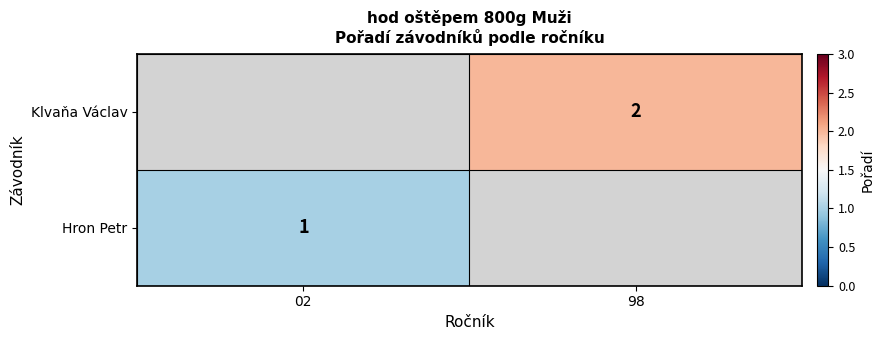

Is it true that Hron Petr equals 1.5 at 02?

False